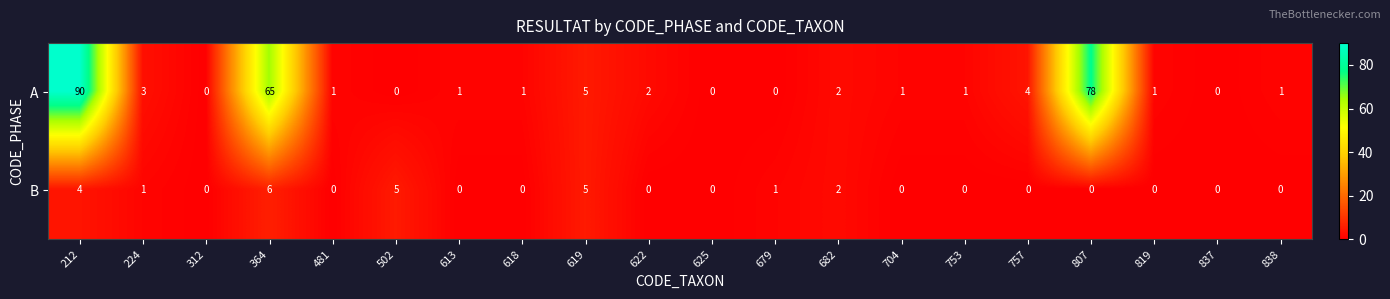

Which series has the largest total across all categories?

A